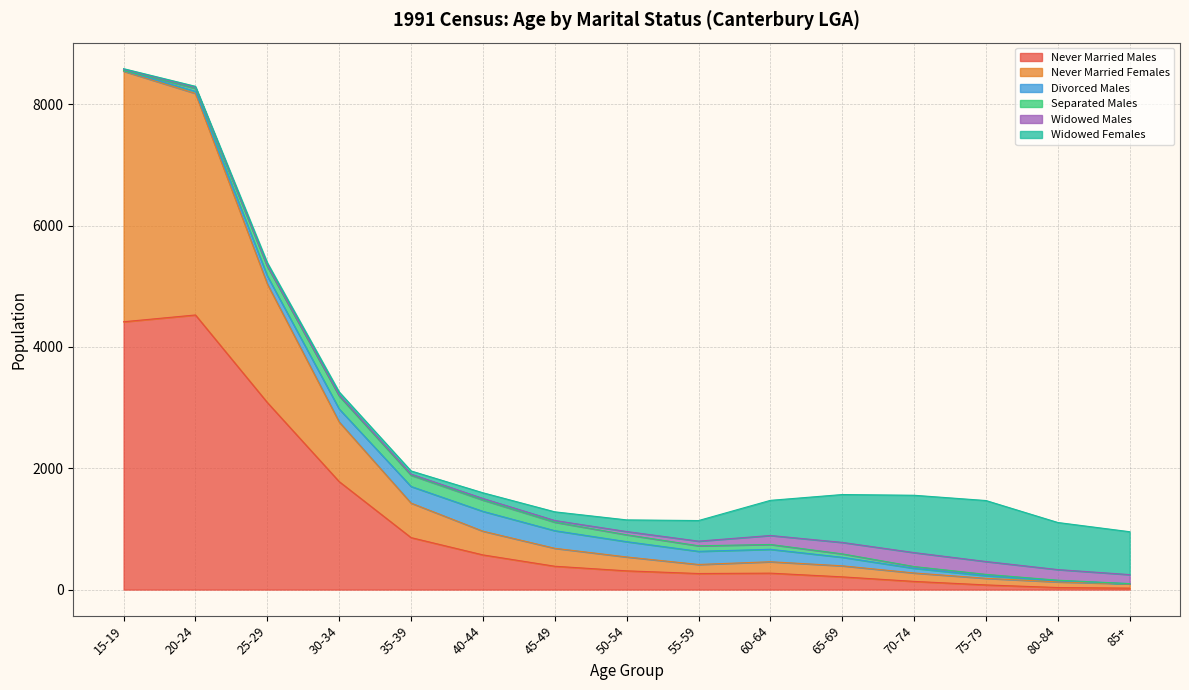

Which series has the largest range (max minus min)?

Never Married Males